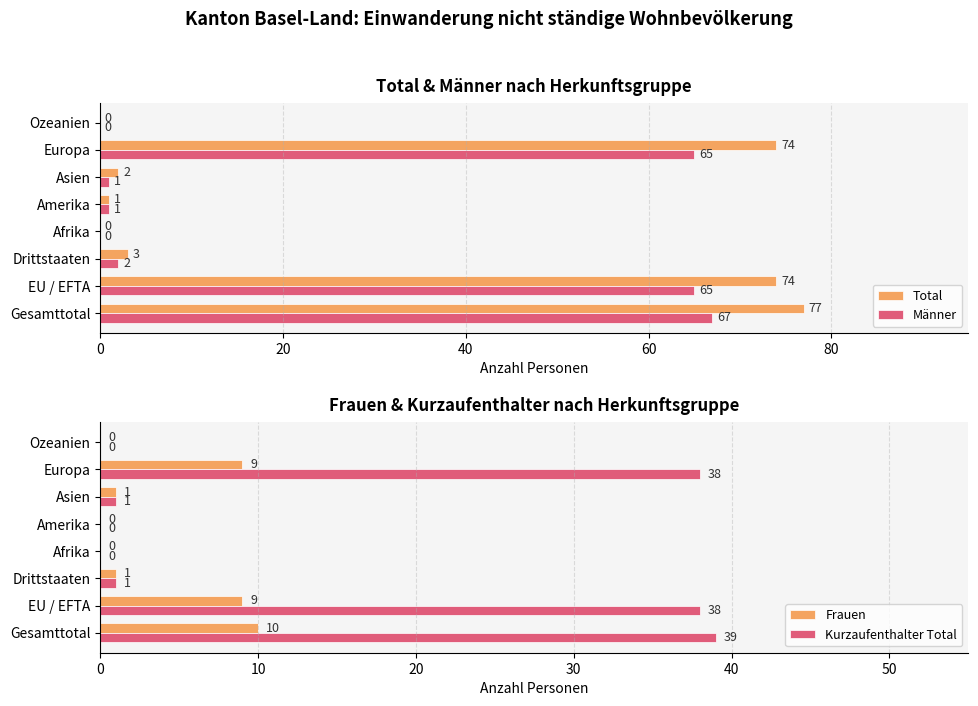

True or false: Kurzaufenthalter Total has a value of 0 at Amerika.

True